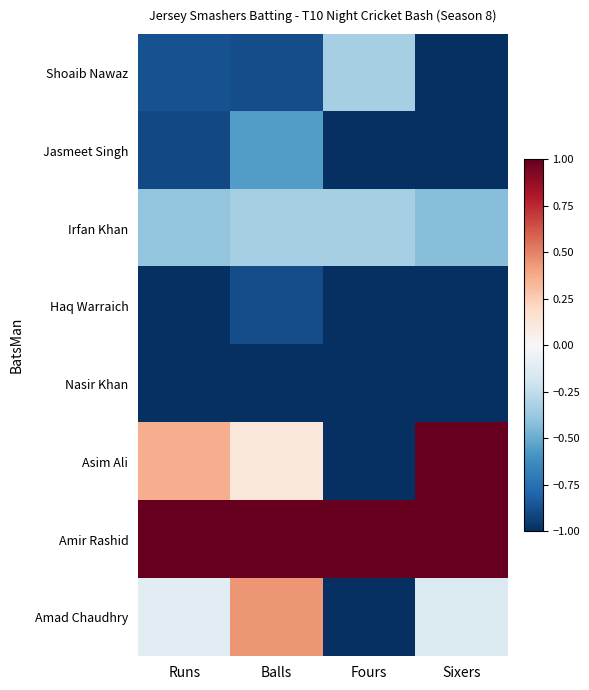

Reading left to right, list all the values displayed in this chart.

Shoaib Nawaz: Runs=-0.9	Balls=-0.9	Fours=-0.3	Sixers=-1.0
Jasmeet Singh: Runs=-0.9	Balls=-0.6	Fours=-1.0	Sixers=-1.0
Irfan Khan: Runs=-0.4	Balls=-0.3	Fours=-0.3	Sixers=-0.4
Haq Warraich: Runs=-1.0	Balls=-0.9	Fours=-1.0	Sixers=-1.0
Nasir Khan: Runs=-1.0	Balls=-1.0	Fours=-1.0	Sixers=-1.0
Asim Ali: Runs=0.4	Balls=0.1	Fours=-1.0	Sixers=1.0
Amir Rashid: Runs=1.0	Balls=1.0	Fours=1.0	Sixers=1.0
Amad Chaudhry: Runs=-0.1	Balls=0.4	Fours=-1.0	Sixers=-0.1